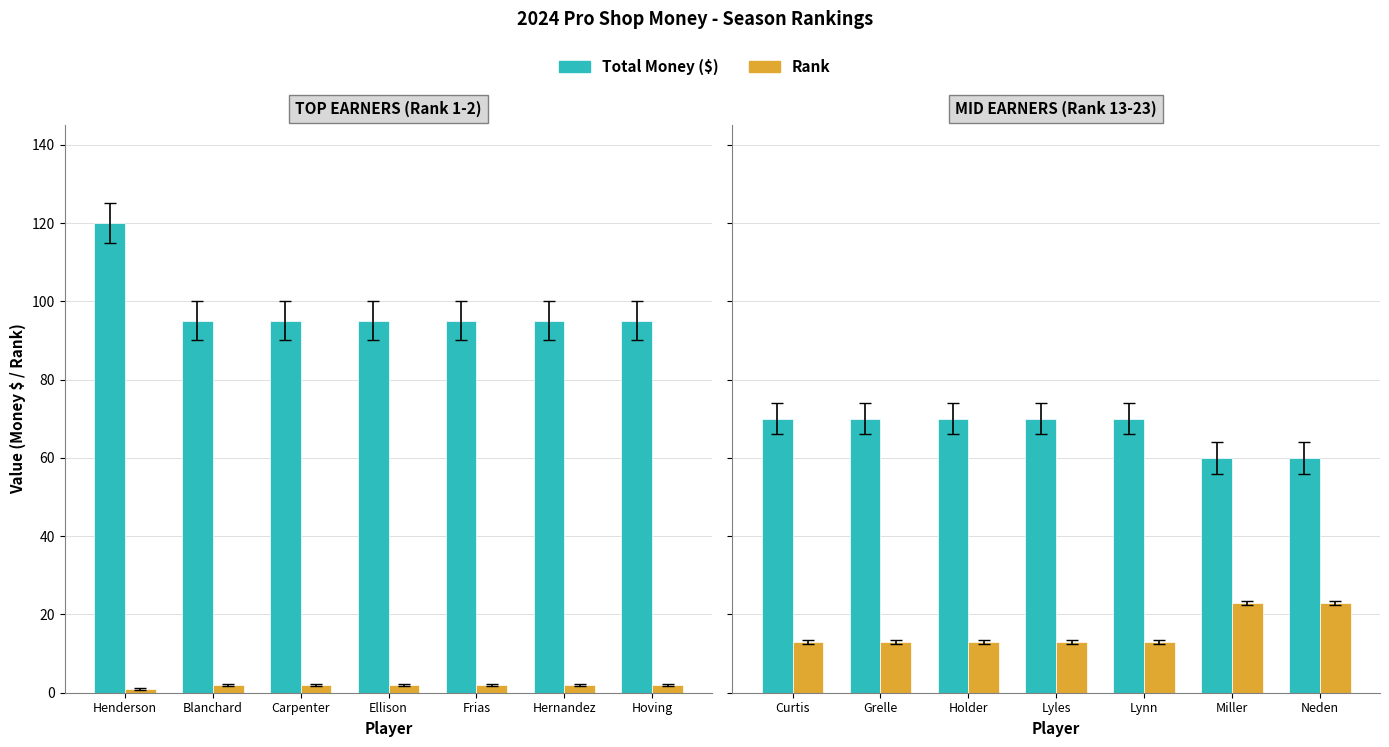

Is it true that Total Money equals 112 at Grelle?

False